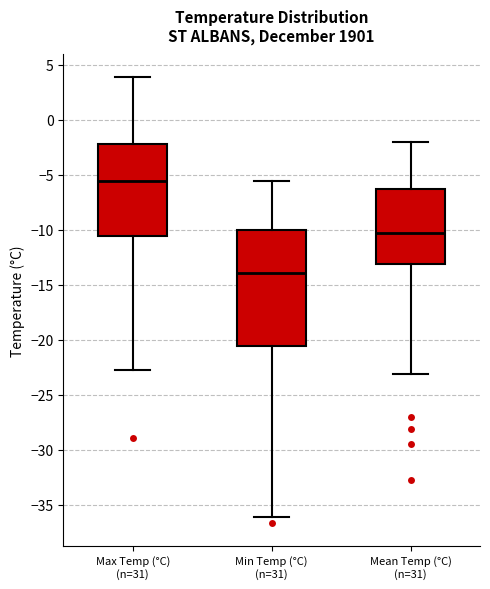

Reading left to right, transcribe this box plot: for each box, give where its median line is, the range the box spans, and where its two whiskers end, as read against the y-axis. The values are not printed on the chart, so give them approximately, as read against the axis.

Max Temp (°C) (n=31): median -5.5, box -10.5 to -2.0, whiskers -23.0 to 4.0
Min Temp (°C) (n=31): median -14.0, box -20.5 to -10.0, whiskers -36.0 to -5.5
Mean Temp (°C) (n=31): median -10.5, box -13.0 to -6.5, whiskers -23.0 to -2.0